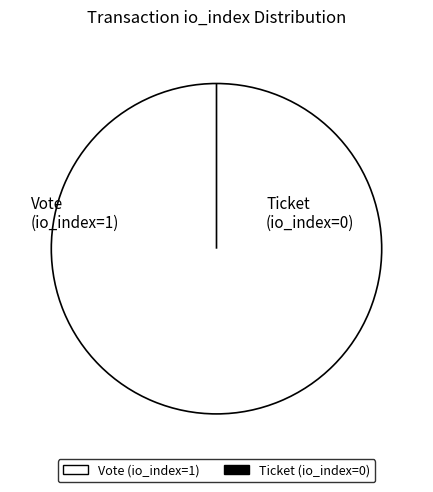

To the nearest percent, what is the difference between the largest and smallest slice percentages?

100%